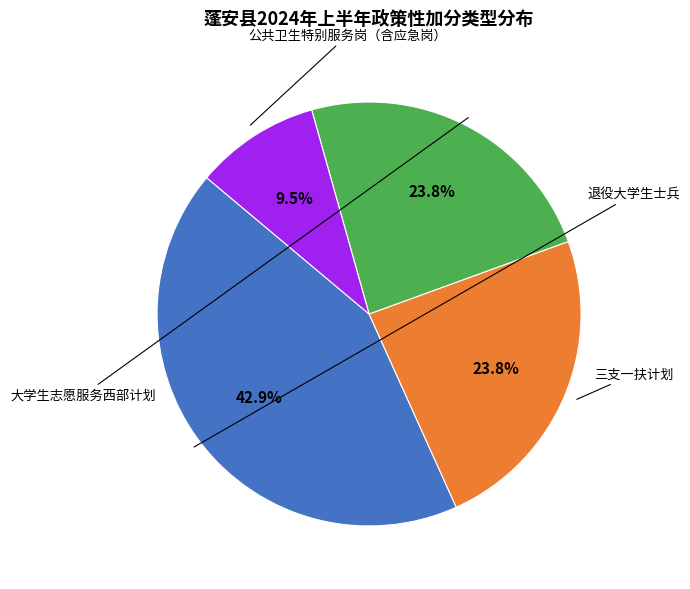

To the nearest percent, what is the combined percentage of 大学生志愿服务西部计划 and 退役大学生士兵?

67%